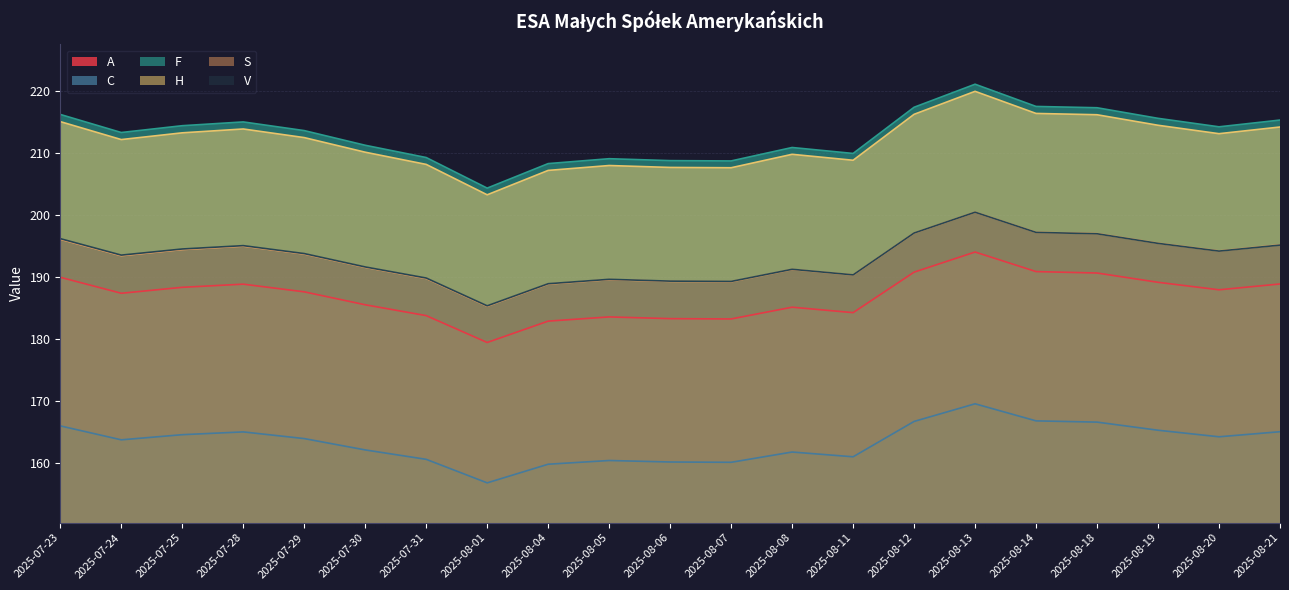

Rank the series by their maximum value, from lowest to highest.

C, A, S, V, H, F